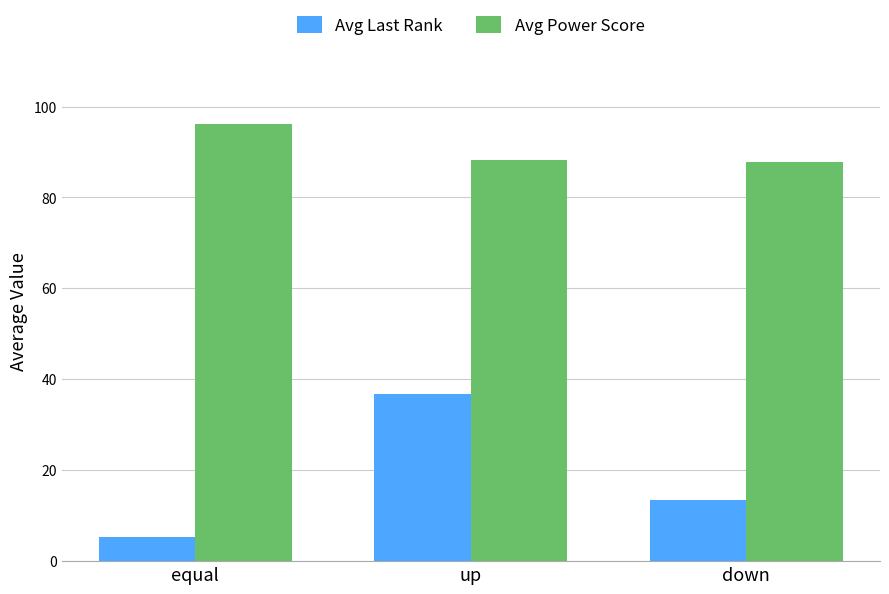

Is it true that Avg Power Score equals 96.2 at equal?

True